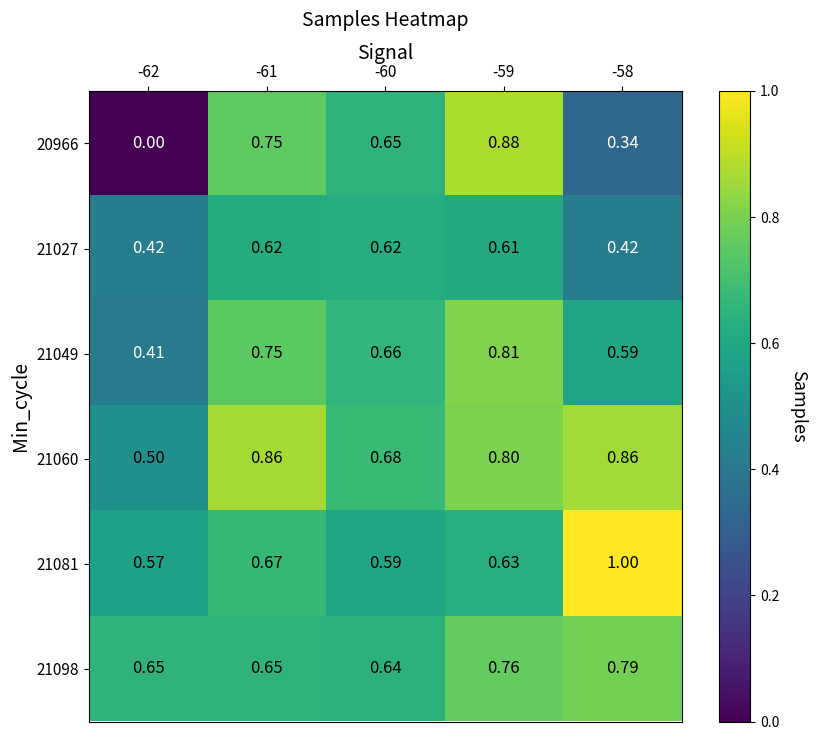

Rank the series at -62 from lowest to highest value.

20966, 21049, 21027, 21060, 21081, 21098